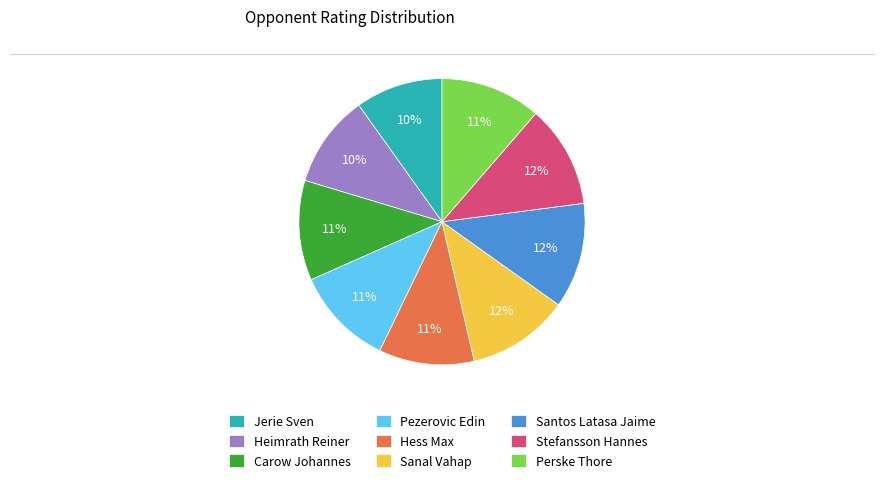

Count the number of slices in the pie.

9